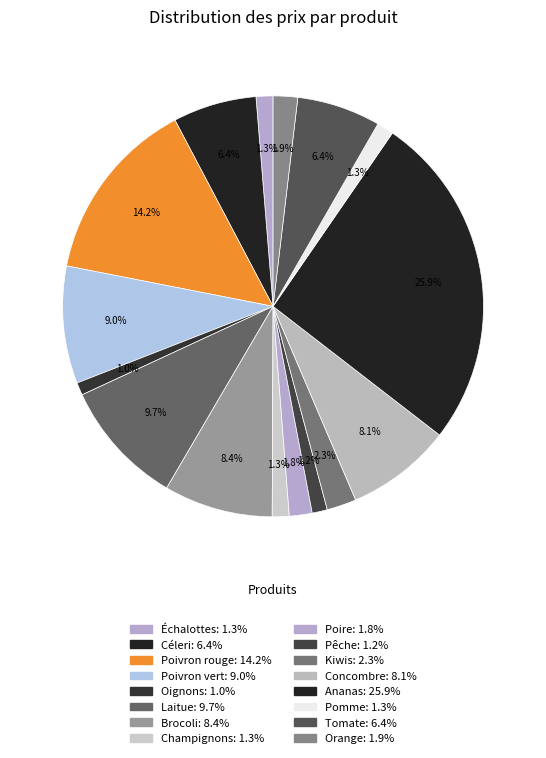

Is it true that Poivron vert is 17% of the pie?

False